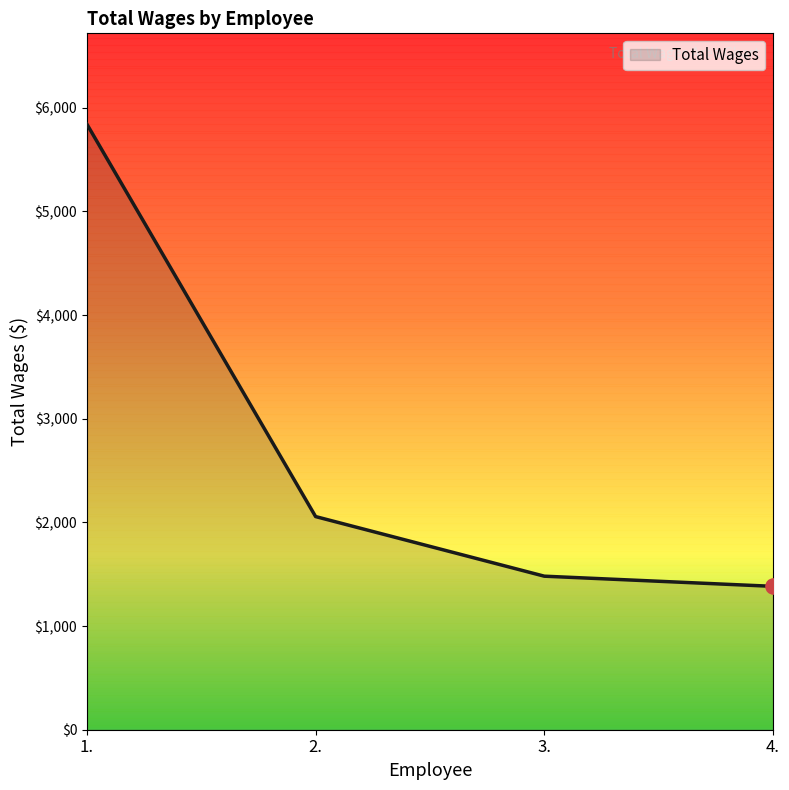

Between 4. and 2., which is larger?

2.